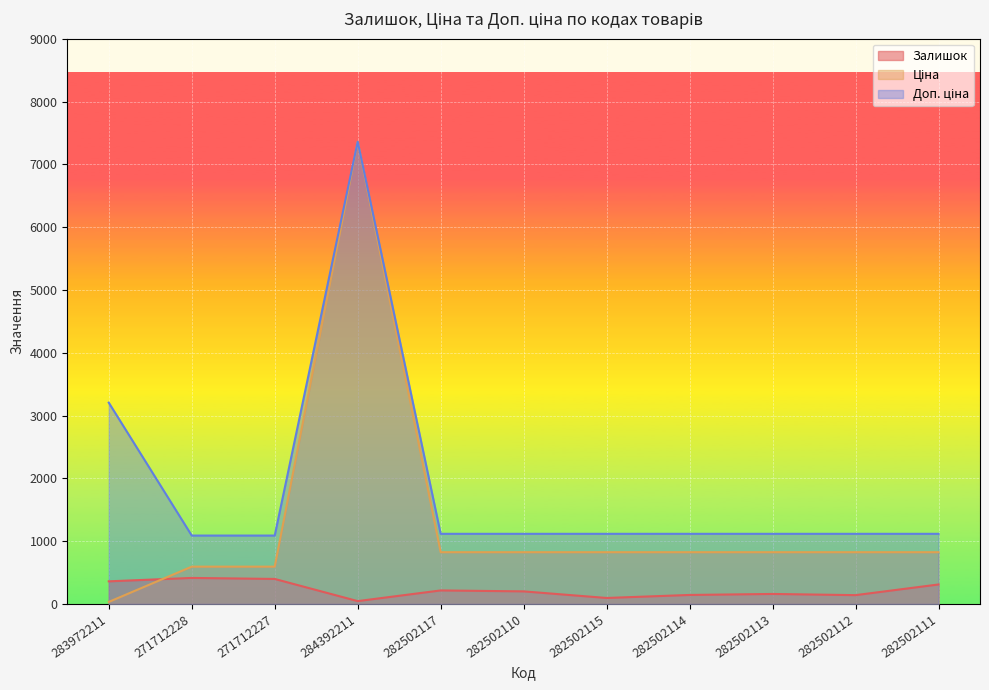

True or false: Доп. ціна and Залишок cross at least once.

False